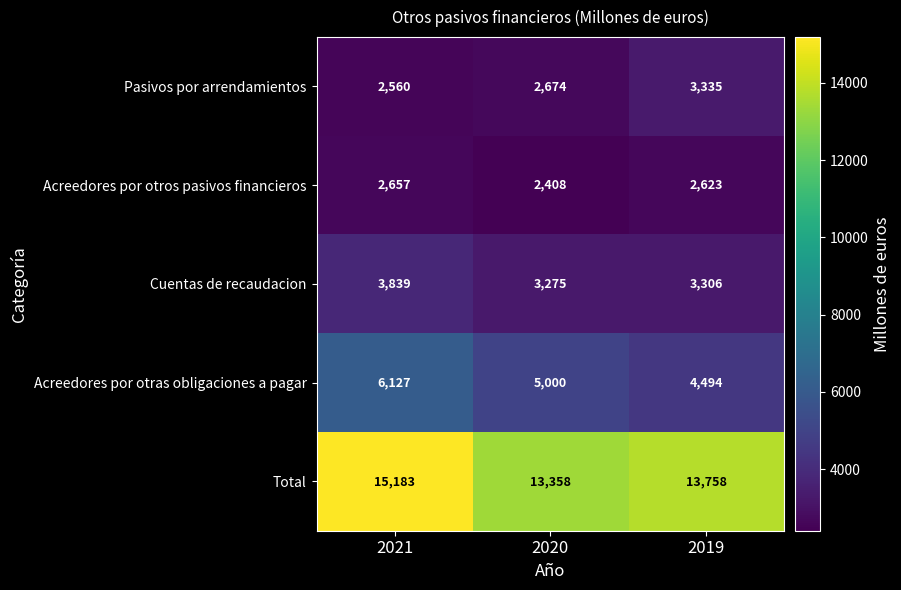

Reading right to left, what are all the values shown in this chart?

Pasivos por arrendamientos: 2019=3335	2020=2674	2021=2560
Acreedores por otros pasivos financieros: 2019=2623	2020=2408	2021=2657
Cuentas de recaudacion: 2019=3306	2020=3275	2021=3839
Acreedores por otras obligaciones a pagar: 2019=4494	2020=5000	2021=6127
Total: 2019=13758	2020=13358	2021=15183